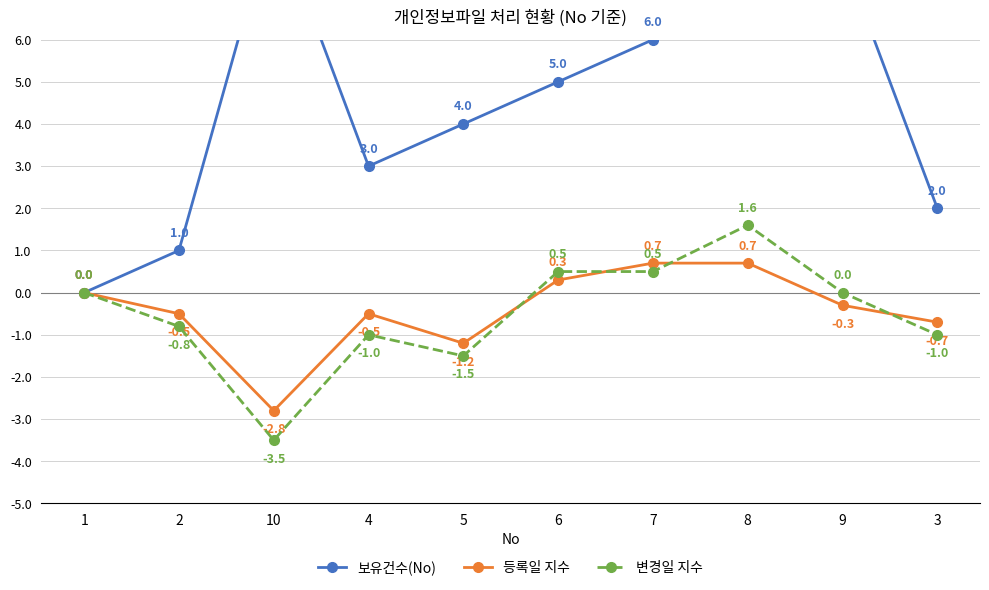

Which category has the lowest value across all series?

10